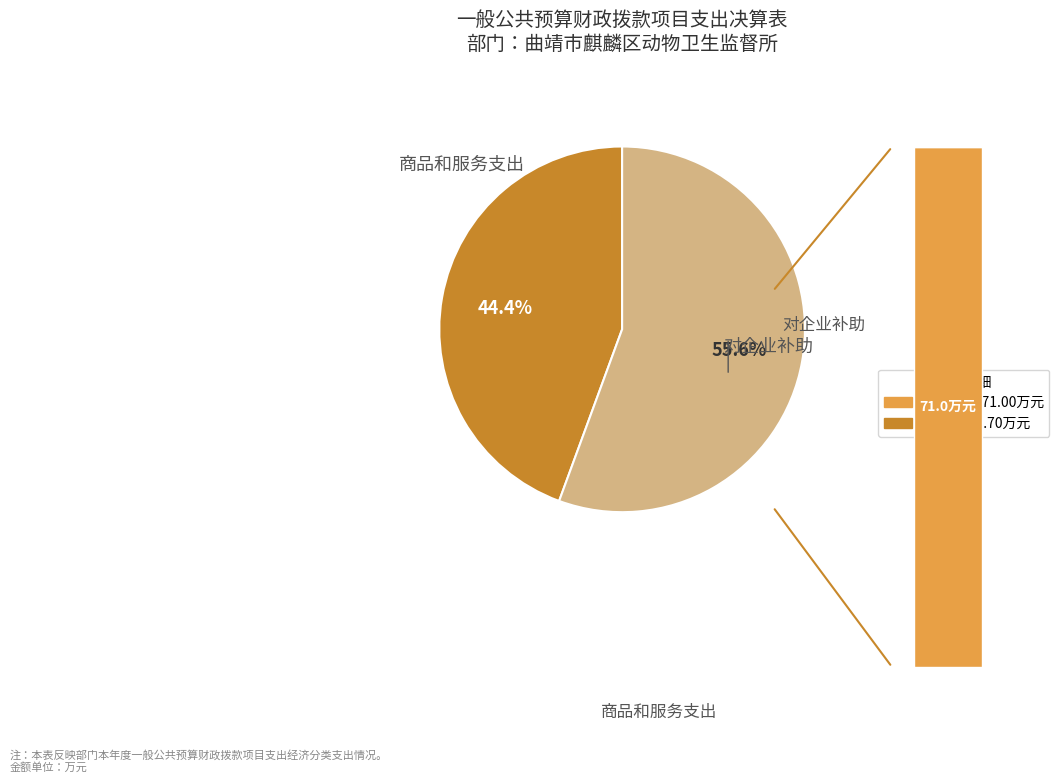

What is the largest slice in the pie chart?

对企业补助